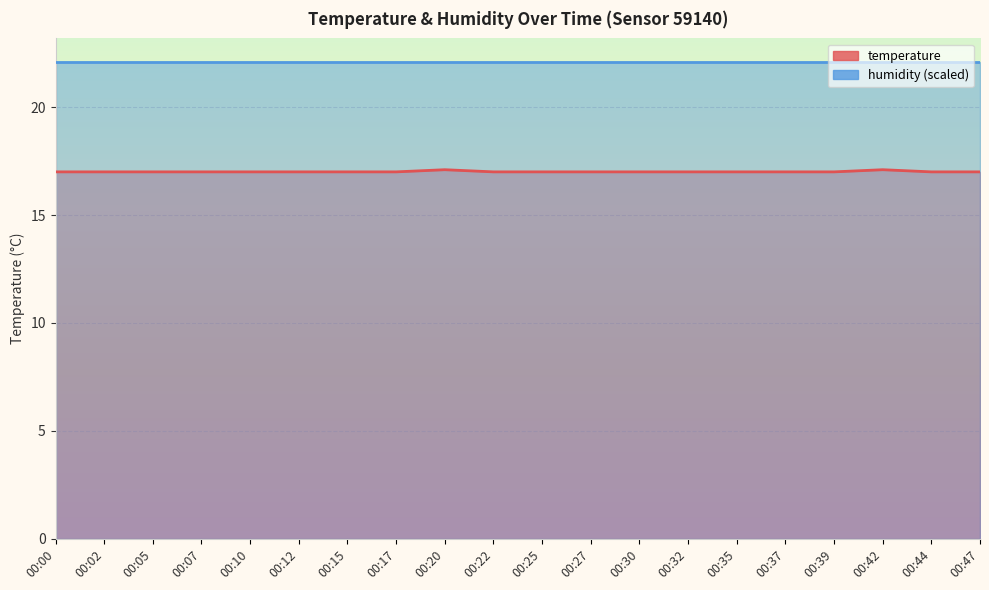

Read the value at 00:37.

17.0